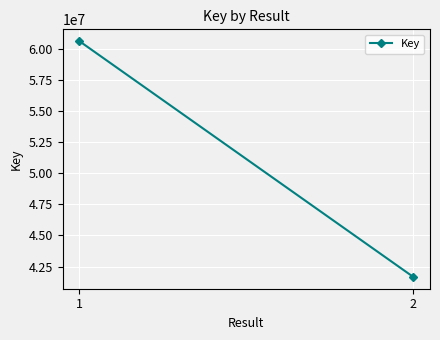

How many data points does each series have?

2